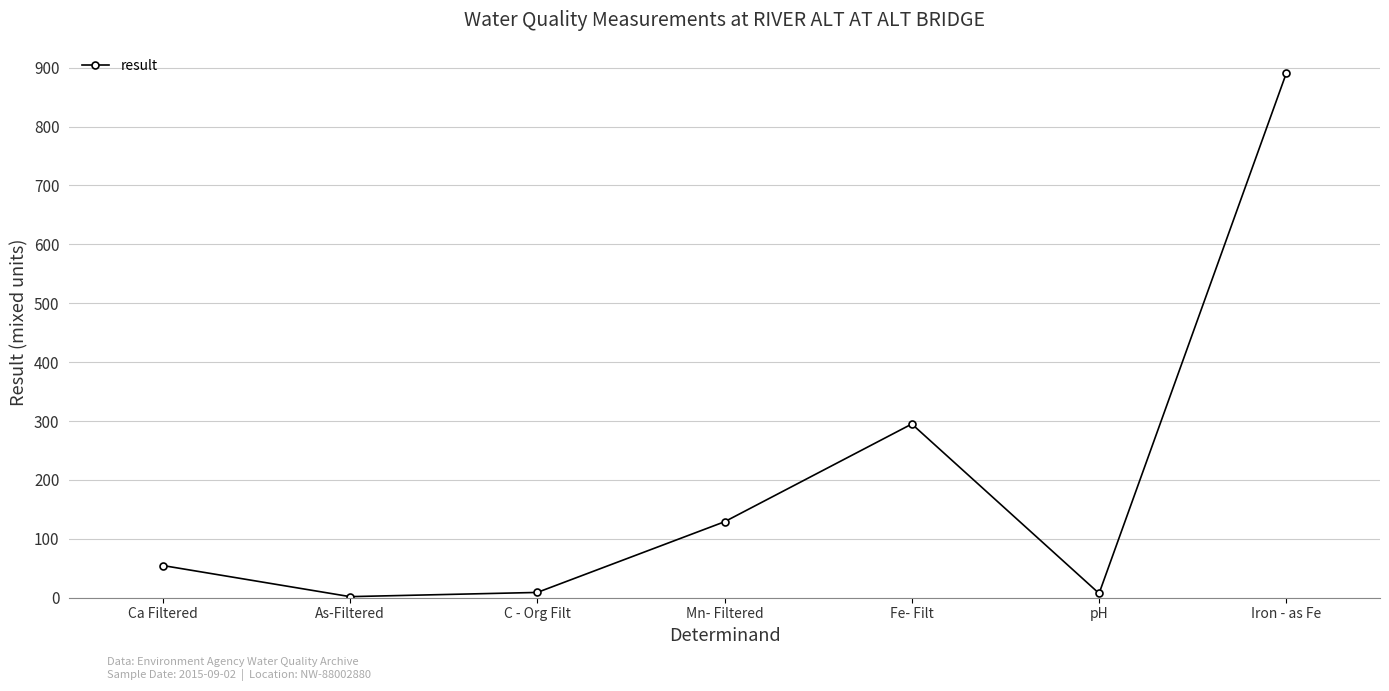

Which category has the highest value across all series?

Iron - as Fe